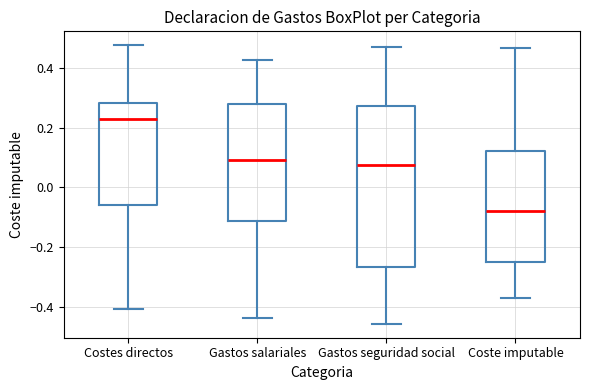

Reading left to right, read every box against the y-axis: the position of its median line, the range the box covers, and the ends of its whiskers. The values are not printed on the chart, so give them approximately, as read against the axis.

Costes directos: median 0.22, box -0.06 to 0.28, whiskers -0.40 to 0.48
Gastos salariales: median 0.10, box -0.12 to 0.28, whiskers -0.44 to 0.42
Gastos seguridad social: median 0.08, box -0.26 to 0.28, whiskers -0.46 to 0.48
Coste imputable: median -0.08, box -0.24 to 0.12, whiskers -0.38 to 0.46